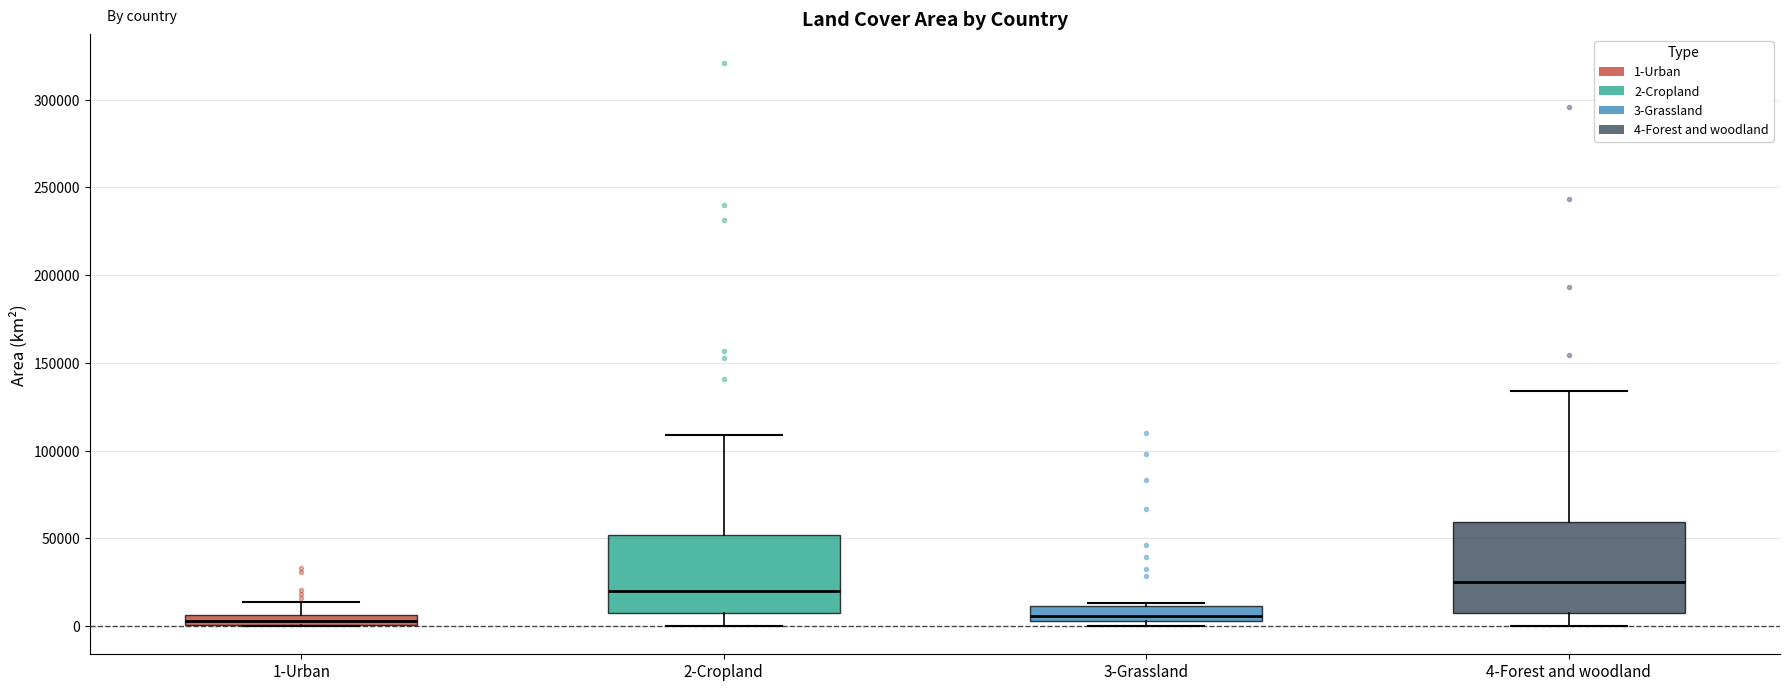

Where does the median line of the box for 2-Cropland sit on the y-axis? The values are not printed on the chart, so give them approximately, as read against the axis.

20000